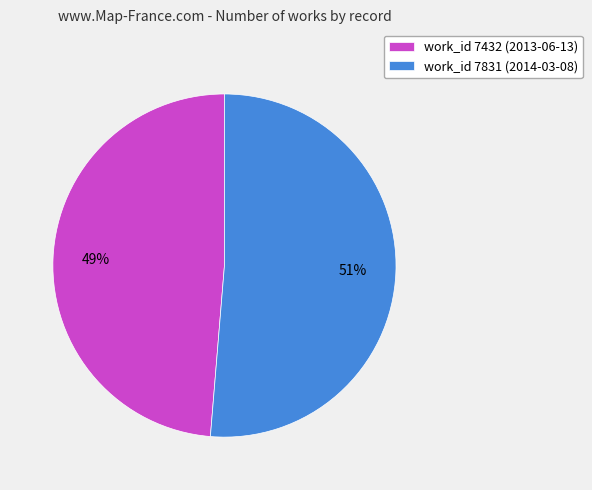

Is there a majority slice in this chart?

Yes